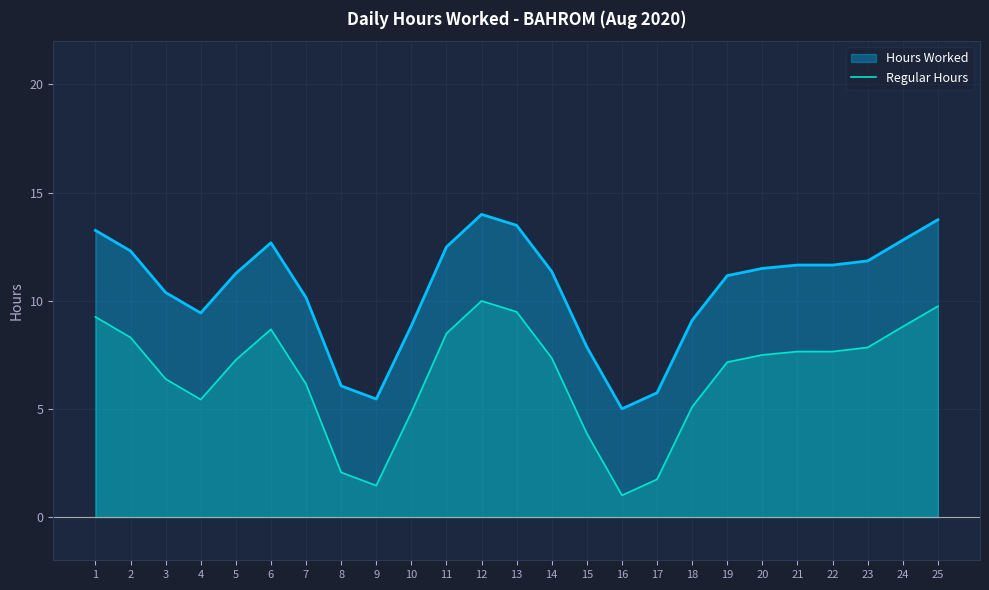

What is the difference between the highest and lowest values at 13?

4.0